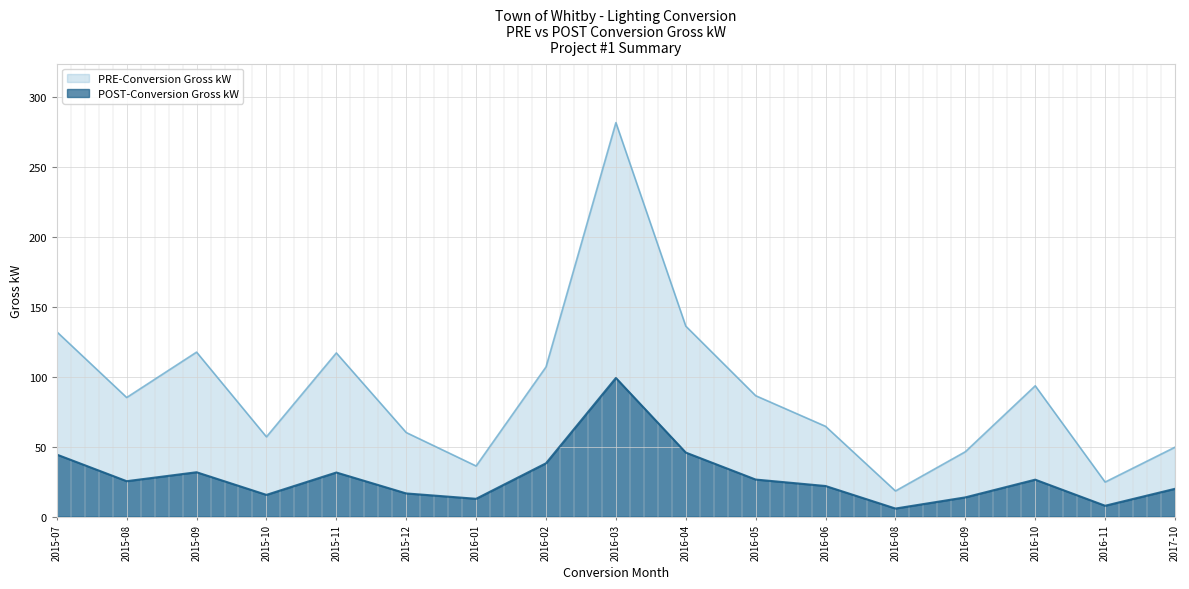

True or false: POST-Conversion Gross kW and PRE-Conversion Gross kW cross at least once.

False